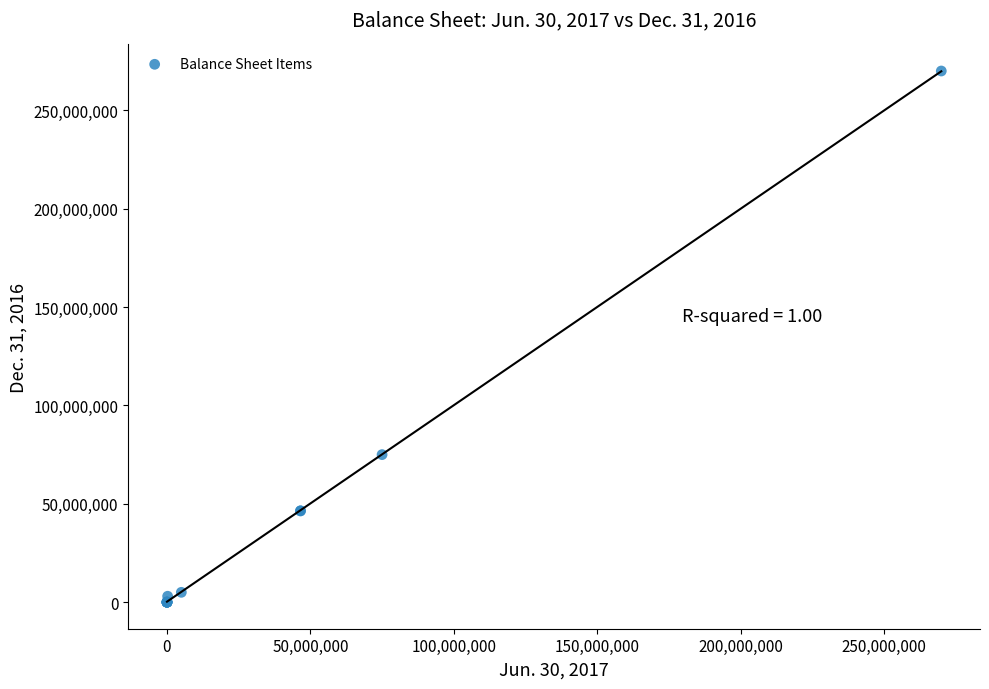

What Y value in the scatter plot is closest to 135000000?

75000000.0